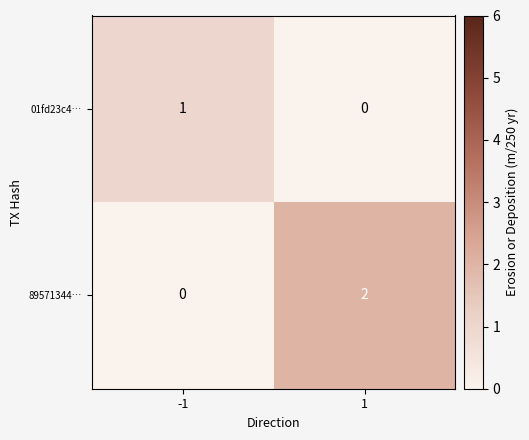

List the labels in order of 89571344… value, smallest first.

-1, 1